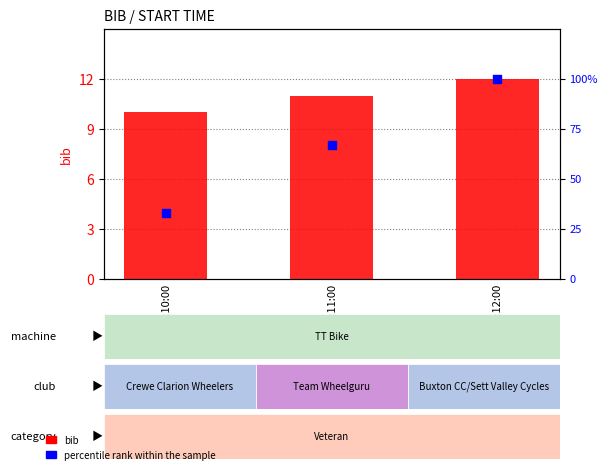

Which series has the widest spread of Y values?

bib